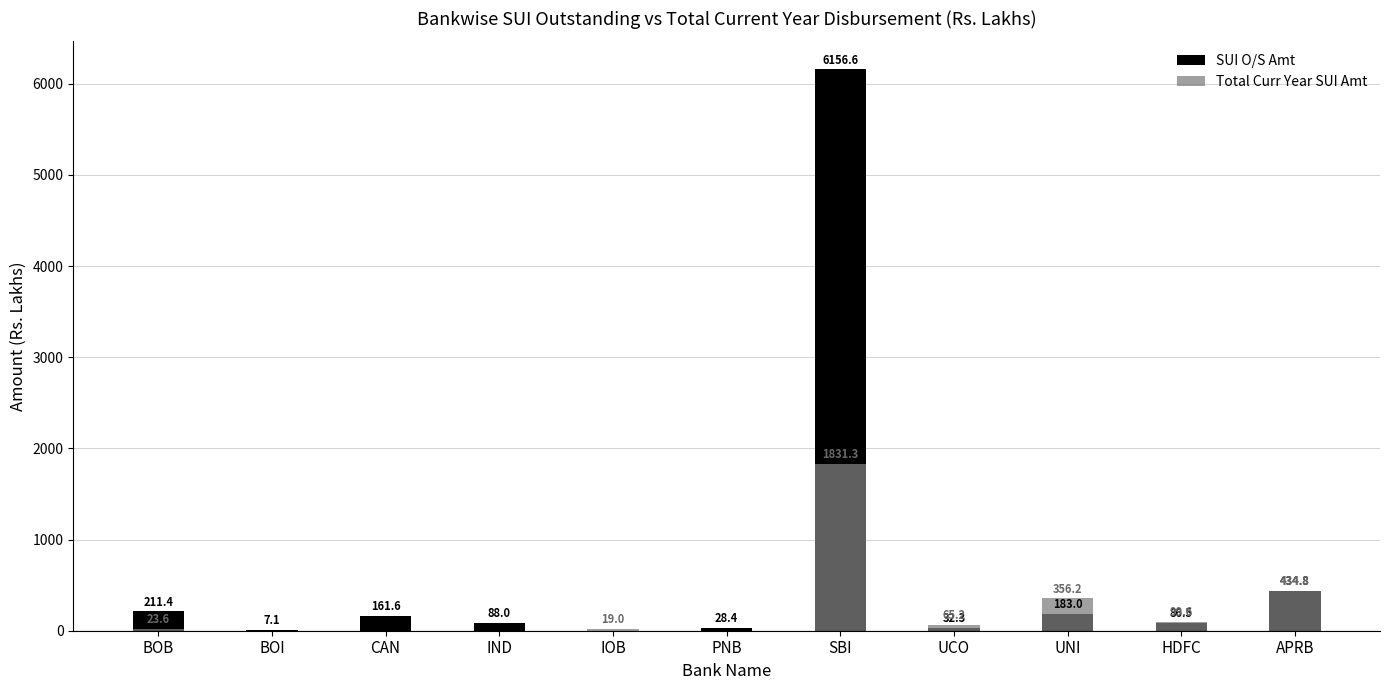

Reading right to left, what are all the values shown in this chart?

SUI O/S Amt: APRB=434.8	HDFC=86.5	UNI=183.0	UCO=32.3	SBI=6156.6	PNB=28.4	IOB=0.0	IND=88.0	CAN=161.6	BOI=7.1	BOB=211.4
Total Curr Year SUI Amt: APRB=434.8	HDFC=99.6	UNI=356.2	UCO=65.2	SBI=1831.3	PNB=0.0	IOB=19.0	IND=0.0	CAN=0.0	BOI=0.0	BOB=23.6